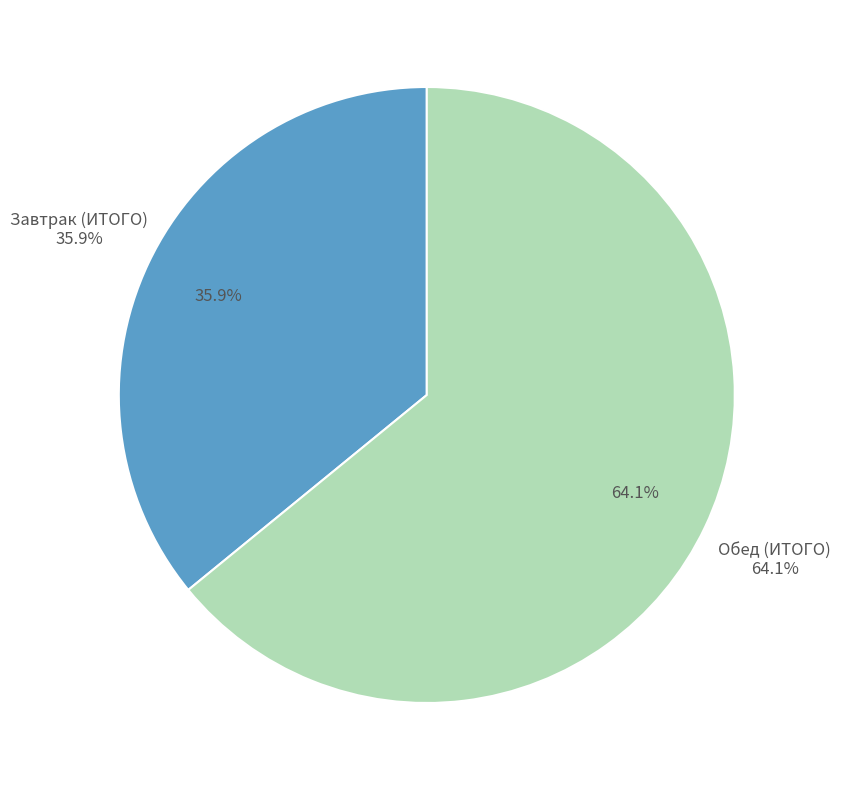

To the nearest percent, what percentage of the pie is Завтрак (ИТОГО)?

36%